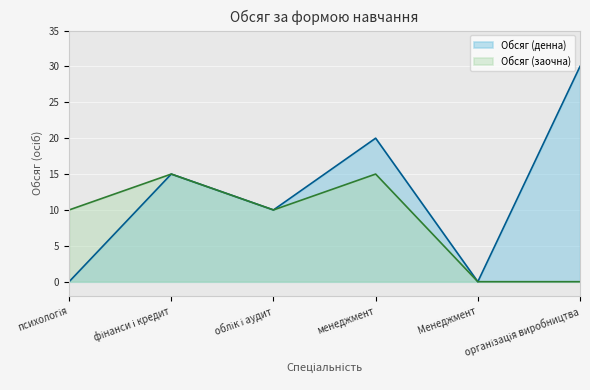

Reading right to left, extract all data points from this chart.

Обсяг (денна): організація виробництва=30	Менеджмент=0	менеджмент=20	облік і аудит=10	фінанси і кредит=15	психологія=0
Обсяг (заочна): організація виробництва=0	Менеджмент=0	менеджмент=15	облік і аудит=10	фінанси і кредит=15	психологія=10